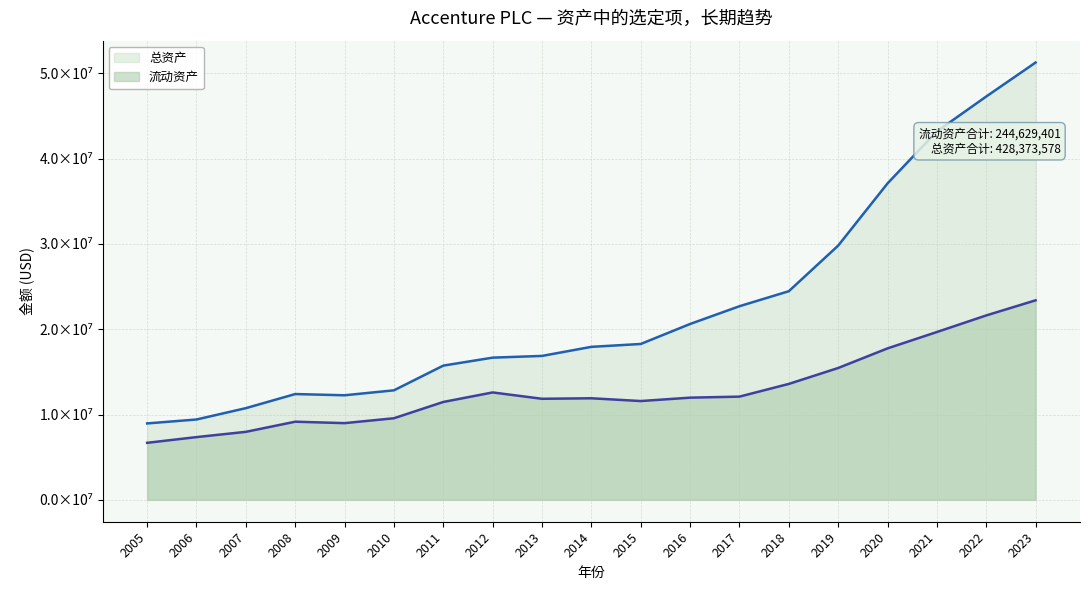

The 总资产 series shows 18266058 at 2015. True or false?

True